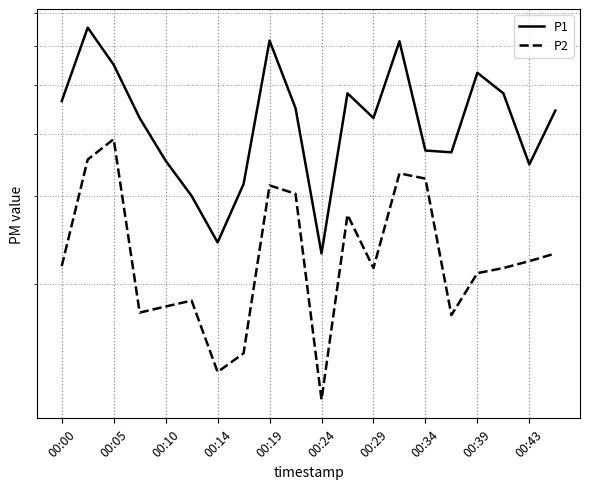

Where does the P2 series first go above 2?

00:00